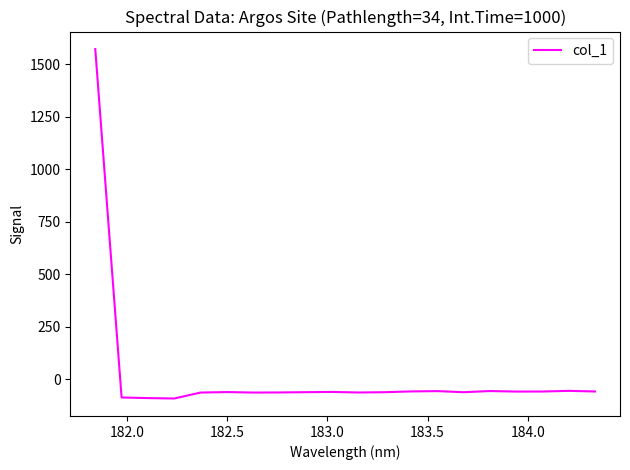

What is the minimum value shown in the chart?

-90.5